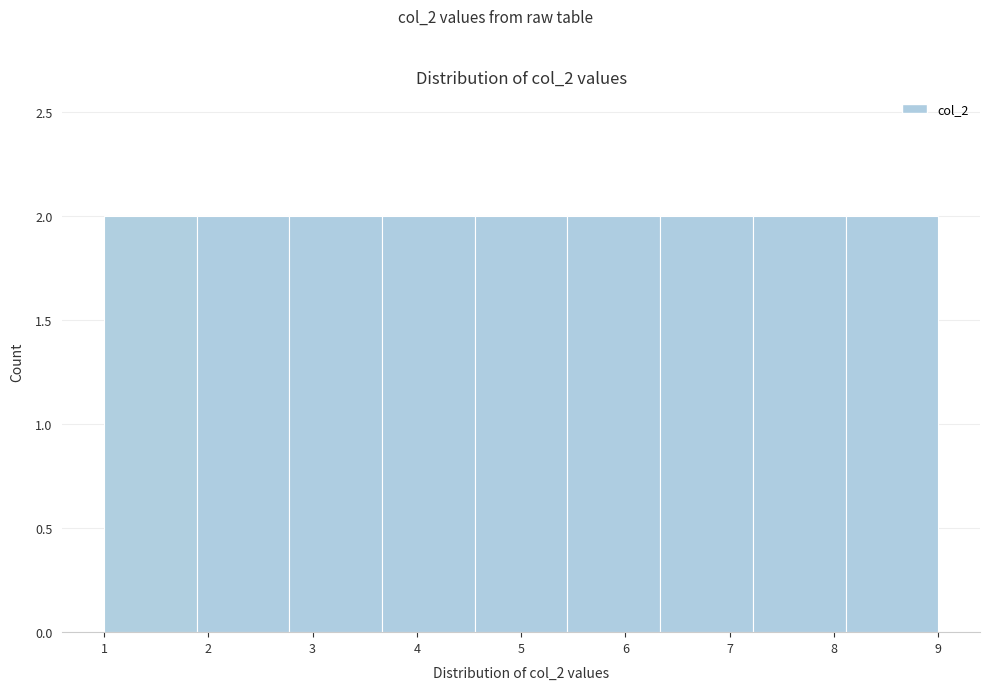

Reading left to right, transcribe this chart: for each bar, give the range it covers on the x-axis and its height. Neither the bar edges nor the heights are printed on the chart, so give them approximately, as read against the axes.

1.0 to 1.9: 2
1.9 to 2.8: 2
2.8 to 3.7: 2
3.7 to 4.6: 2
4.6 to 5.4: 2
5.4 to 6.3: 2
6.3 to 7.2: 2
7.2 to 8.1: 2
8.1 to 9.0: 2